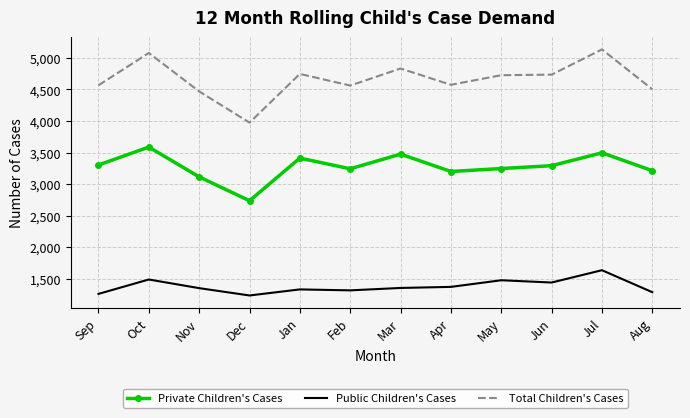

What are all the series names shown in the legend?

Private Children's Cases, Public Children's Cases, Total Children's Cases